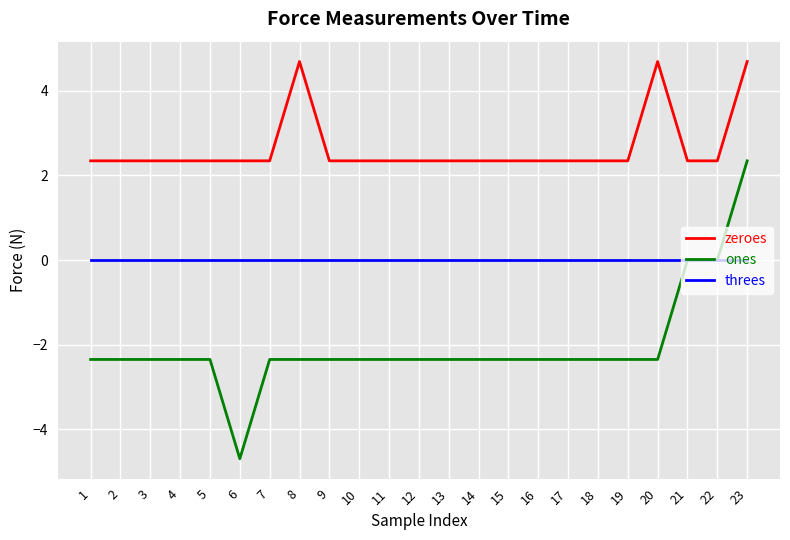

True or false: zeroes has more than 1 interior local peaks.

True